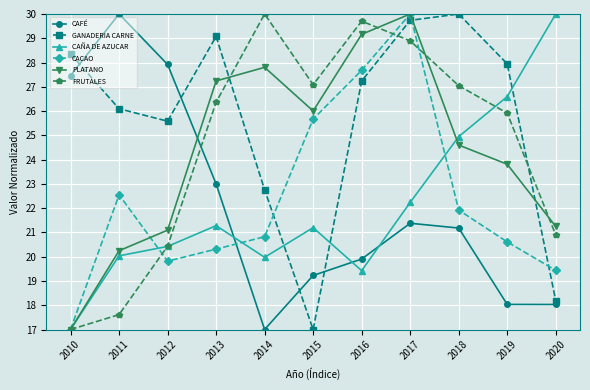

What is the minimum value shown in the chart?

17.0